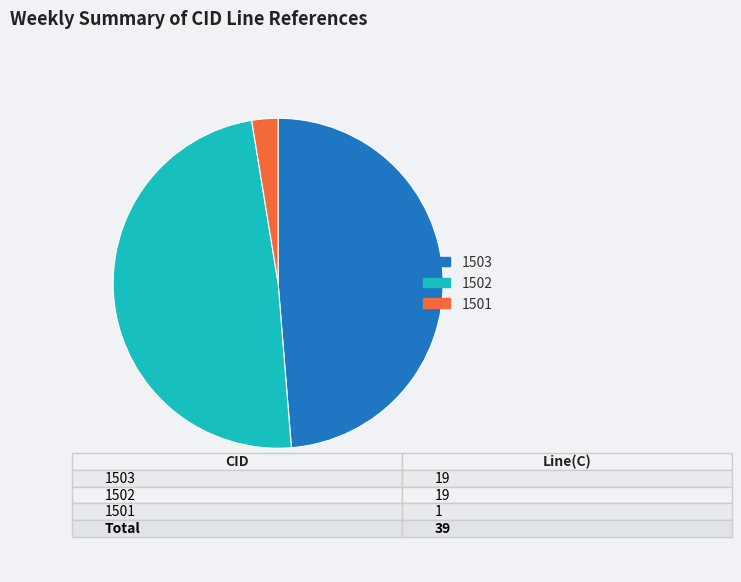

How many slices are in this pie chart?

3